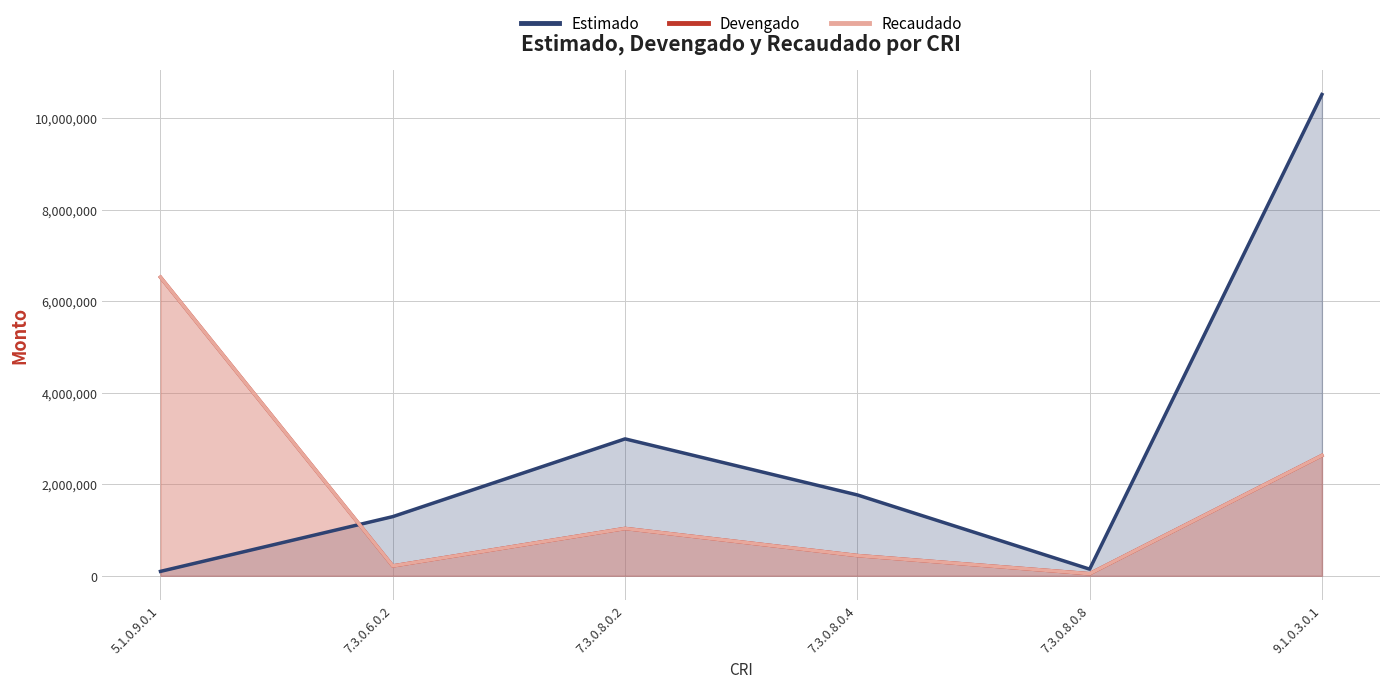

Rank the series at 9.1.0.3.0.1 from highest to lowest value.

Estimado, Devengado, Recaudado